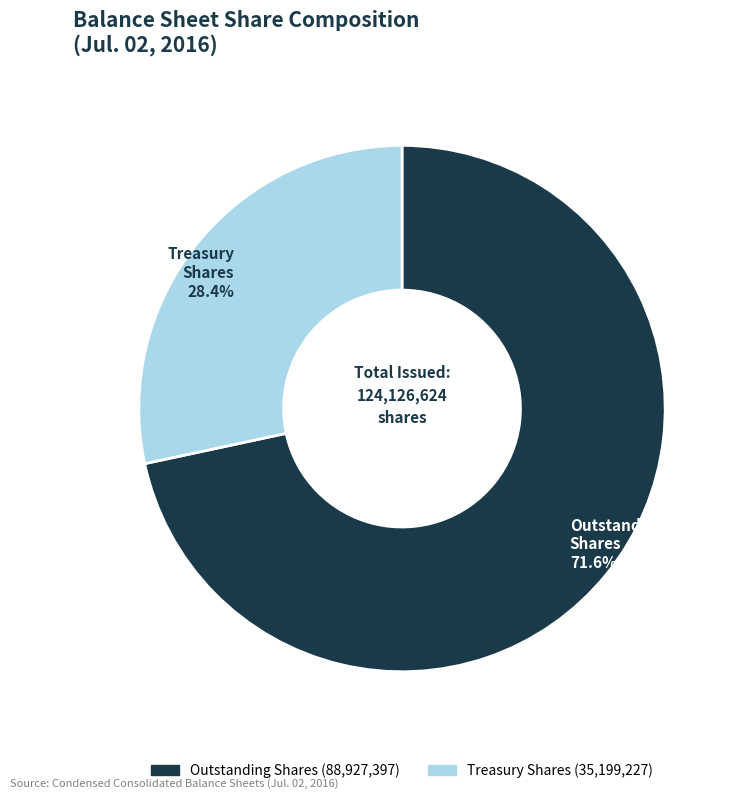

Is there a majority slice in this chart?

Yes